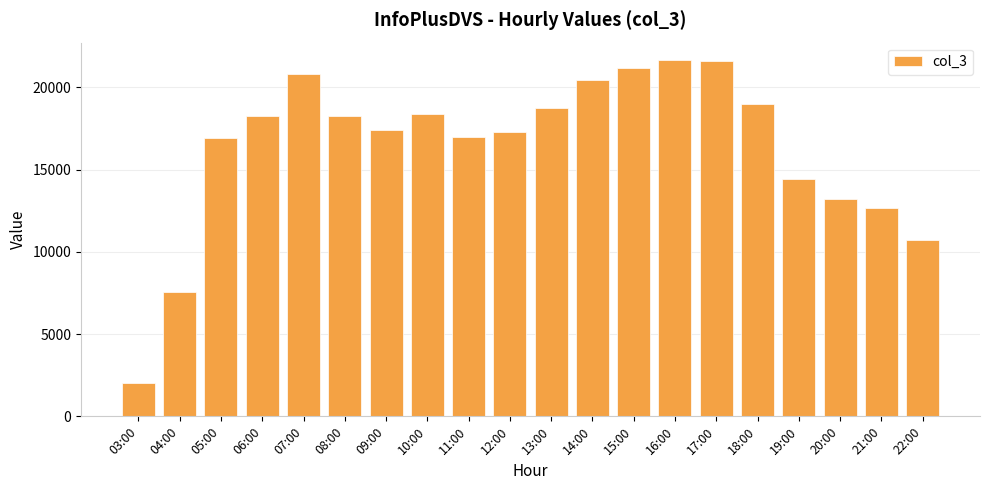

Between 11:00 and 12:00, which is larger?

12:00